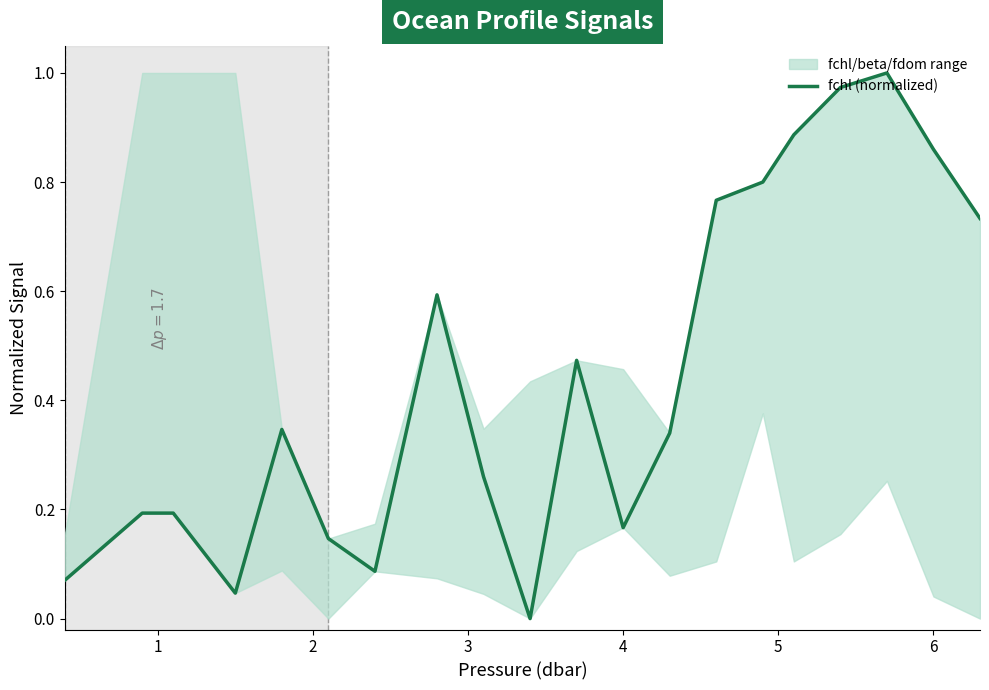

Between 0 and 11, which is larger?

11